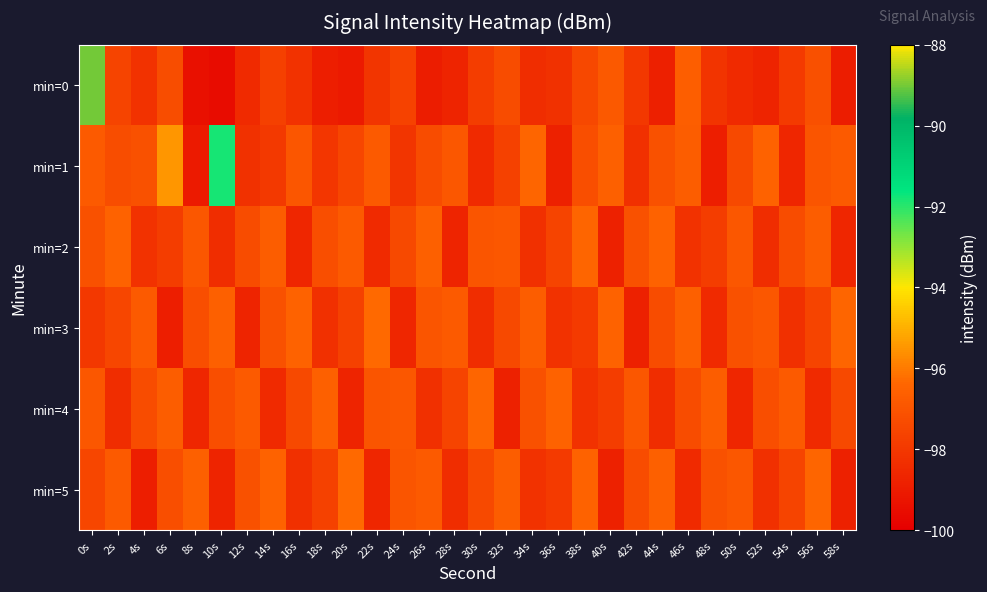

Reading right to left, extract all data points from this chart.

min=0: 58s=-99.0	56s=-97.2	54s=-97.9	52s=-98.7	50s=-98.5	48s=-98.2	46s=-96.6	44s=-98.8	42s=-98.0	40s=-96.8	38s=-97.4	36s=-98.3	34s=-98.4	32s=-97.3	30s=-97.8	28s=-98.7	26s=-99.0	24s=-97.6	22s=-98.1	20s=-99.0	18s=-98.9	16s=-98.2	14s=-97.7	12s=-98.5	10s=-99.5	8s=-99.4	6s=-97.3	4s=-98.2	2s=-97.6	0s=-89.0
min=1: 58s=-96.8	56s=-97.0	54s=-98.6	52s=-96.5	50s=-97.4	48s=-98.9	46s=-96.7	44s=-97.1	42s=-98.3	40s=-96.6	38s=-97.2	36s=-98.8	34s=-96.4	32s=-97.7	30s=-98.5	28s=-96.9	26s=-97.3	24s=-98.1	22s=-96.8	20s=-97.5	18s=-98.1	16s=-96.9	14s=-98.0	12s=-98.2	10s=-91.8	8s=-99.1	6s=-95.5	4s=-97.1	2s=-97.3	0s=-96.8
min=2: 58s=-98.6	56s=-96.7	54s=-97.3	52s=-98.4	50s=-96.9	48s=-97.8	46s=-98.2	44s=-96.5	42s=-97.1	40s=-98.8	38s=-96.4	36s=-97.6	34s=-98.3	32s=-96.9	30s=-97.0	28s=-98.7	26s=-96.6	24s=-97.4	22s=-98.5	20s=-96.8	18s=-97.2	16s=-98.6	14s=-96.7	12s=-97.3	10s=-98.4	8s=-96.9	6s=-97.8	4s=-98.2	2s=-96.5	0s=-97.1
min=3: 58s=-96.4	56s=-97.6	54s=-98.3	52s=-96.9	50s=-97.1	48s=-98.5	46s=-96.6	44s=-97.3	42s=-98.8	40s=-96.5	38s=-97.9	36s=-98.2	34s=-96.7	32s=-97.4	30s=-98.4	28s=-96.8	26s=-97.0	24s=-98.6	22s=-96.3	20s=-97.7	18s=-98.3	16s=-96.5	14s=-97.1	12s=-98.7	10s=-96.6	8s=-97.2	6s=-98.9	4s=-96.8	2s=-97.5	0s=-98.0
min=4: 58s=-97.4	56s=-98.5	54s=-96.8	52s=-97.2	50s=-98.6	48s=-96.7	46s=-97.3	44s=-98.4	42s=-96.9	40s=-97.8	38s=-98.2	36s=-96.5	34s=-97.1	32s=-98.8	30s=-96.4	28s=-97.6	26s=-98.3	24s=-96.9	22s=-97.0	20s=-98.7	18s=-96.6	16s=-97.4	14s=-98.5	12s=-96.8	10s=-97.2	8s=-98.6	6s=-96.7	4s=-97.3	2s=-98.4	0s=-96.9
min=5: 58s=-98.8	56s=-96.4	54s=-97.6	52s=-98.3	50s=-96.9	48s=-97.1	46s=-98.5	44s=-96.6	42s=-97.3	40s=-98.8	38s=-96.5	36s=-97.9	34s=-98.2	32s=-96.7	30s=-97.4	28s=-98.4	26s=-96.8	24s=-97.0	22s=-98.6	20s=-96.3	18s=-97.7	16s=-98.3	14s=-96.5	12s=-97.1	10s=-98.7	8s=-96.6	6s=-97.2	4s=-98.9	2s=-96.8	0s=-97.5